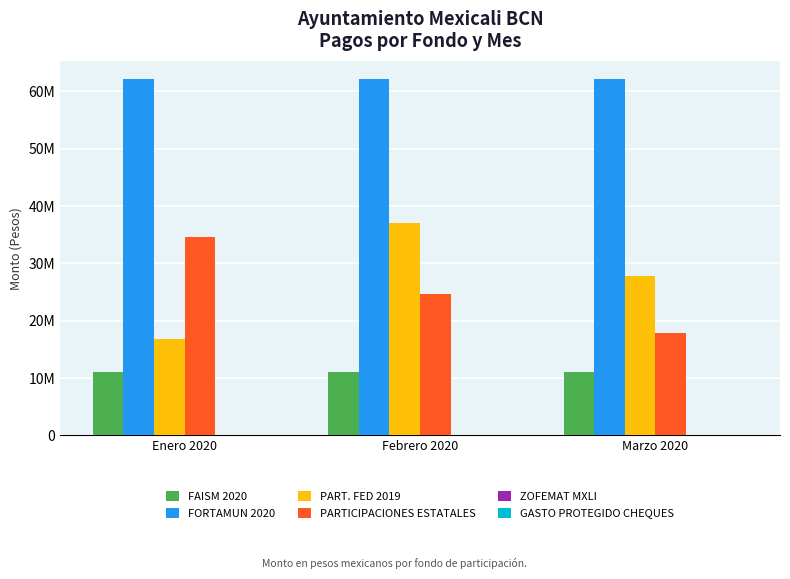

At how many categories does at least one series exceed 55183608?

3